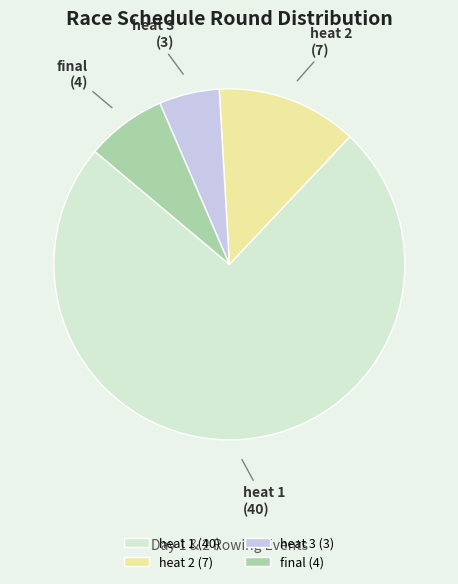

Is it true that heat 3 is 18% of the pie?

False